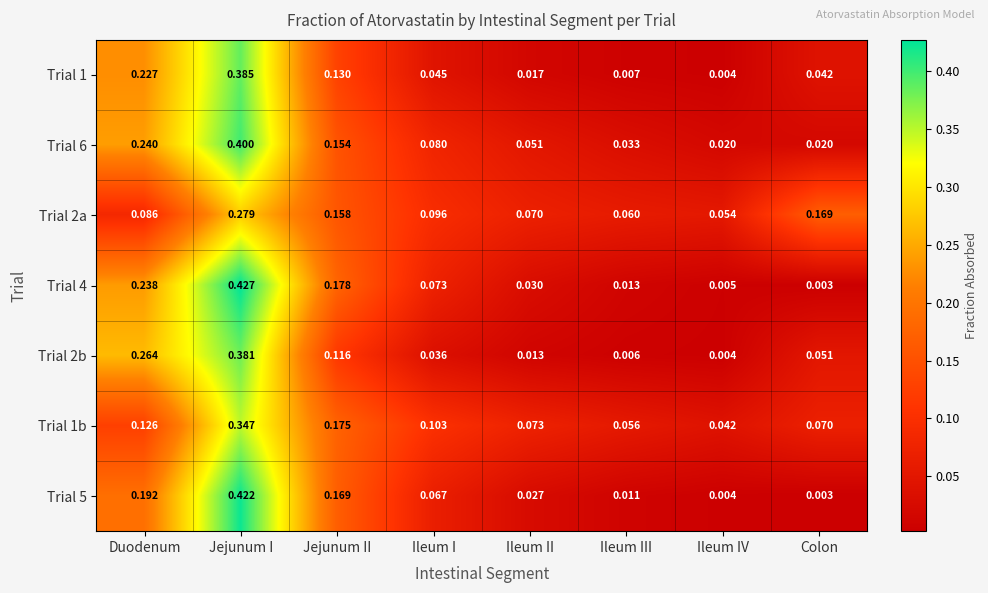

What is the total value across all series at Ileum I?

0.5